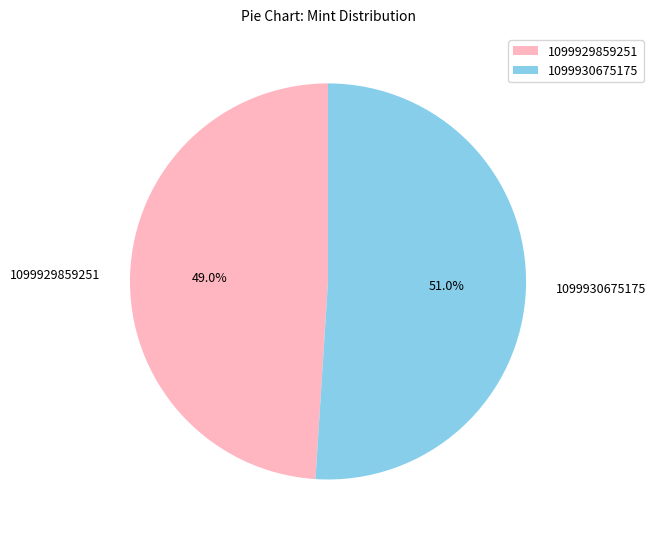

To the nearest percent, what is the combined percentage of 1099929859251 and 1099930675175?

100%